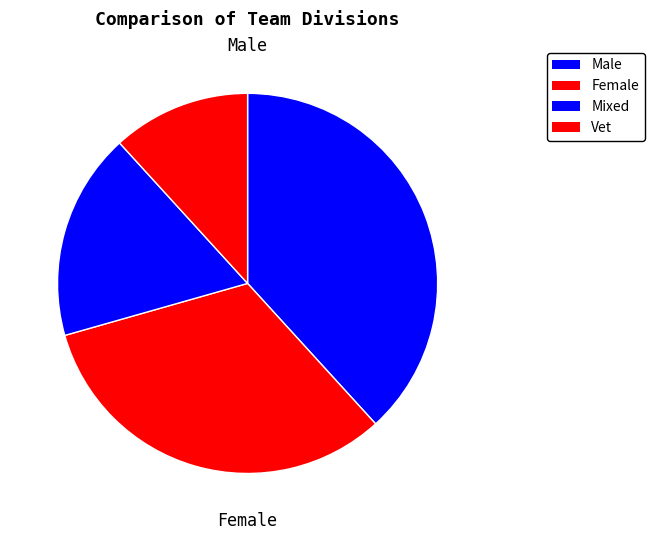

True or false: Vet accounts for 12% of the total.

True